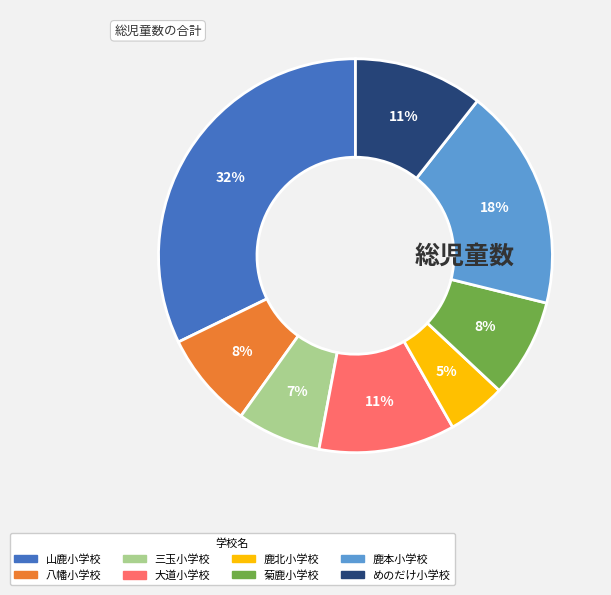

What is the ratio of the value at 鹿北小学校 to the value at 八幡小学校?

0.6